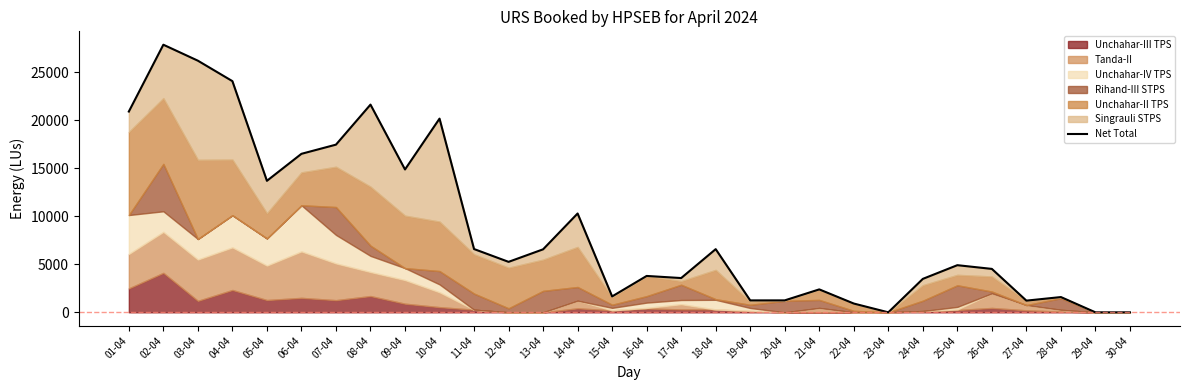

True or false: the data shows 861.1 at 20-04.

False